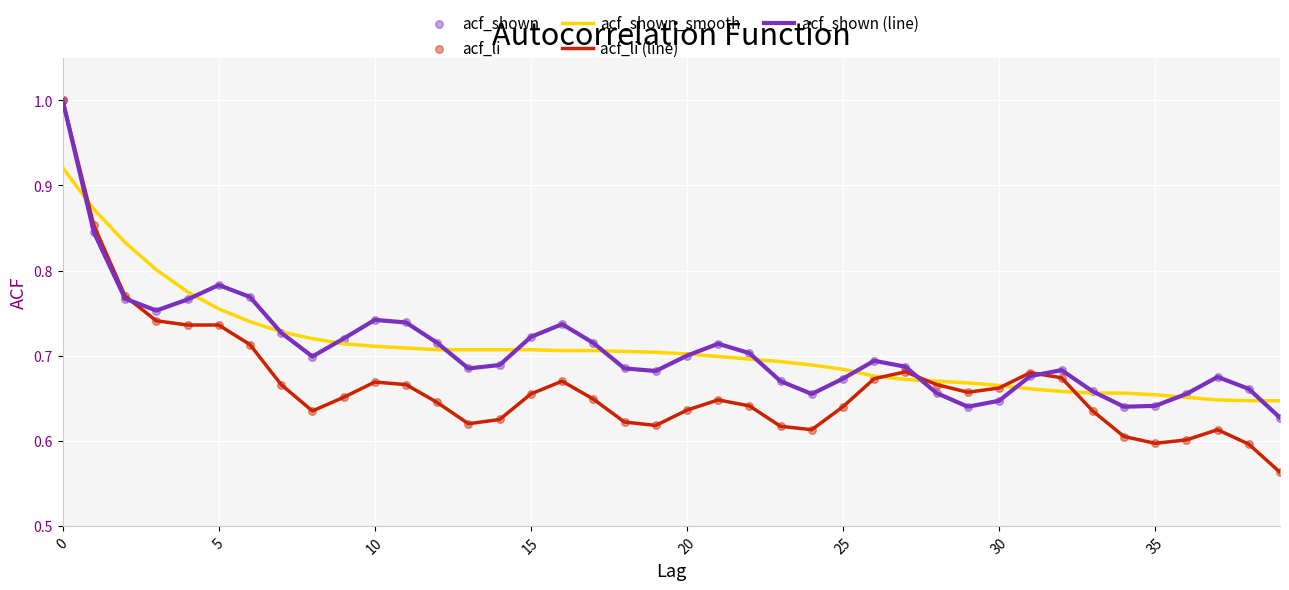

Which series has the largest range (max minus min)?

acf_li (line)